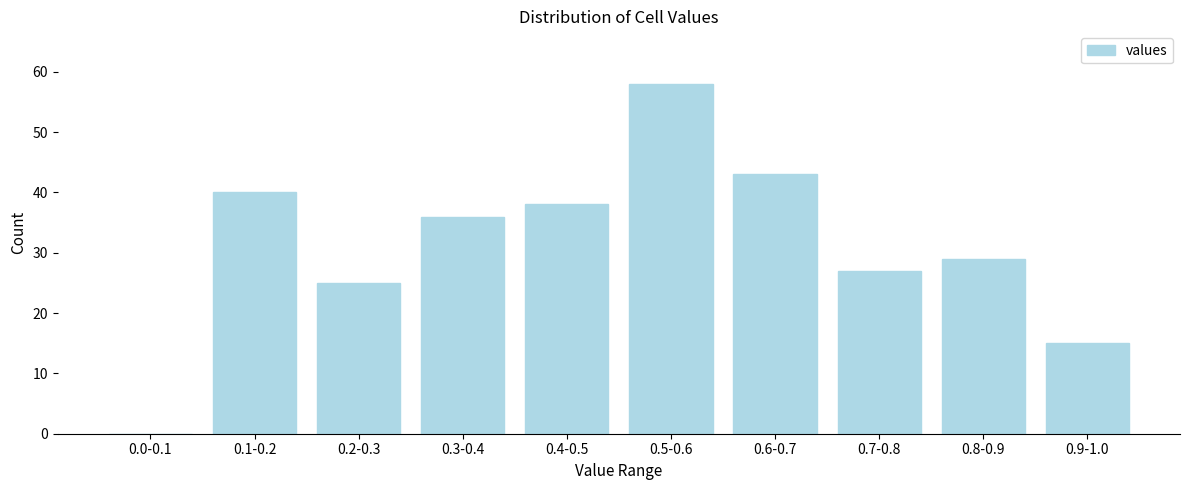

Reading right to left, list all the values displayed in this chart.

0.9-1.0=15	0.8-0.9=29	0.7-0.8=27	0.6-0.7=43	0.5-0.6=58	0.4-0.5=38	0.3-0.4=36	0.2-0.3=25	0.1-0.2=40	0.0-0.1=0